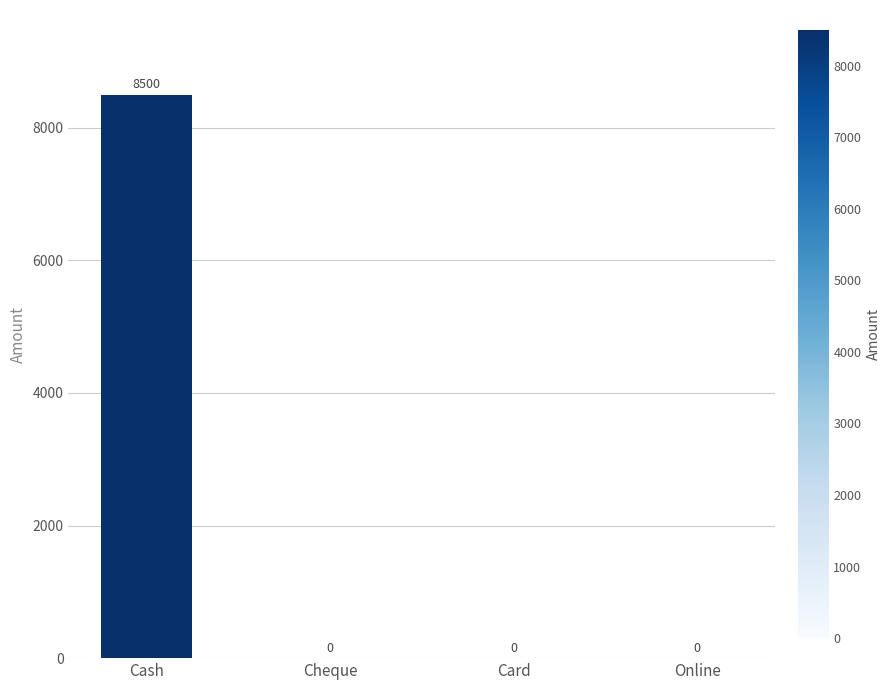

Between Card and Cash, which is larger?

Cash